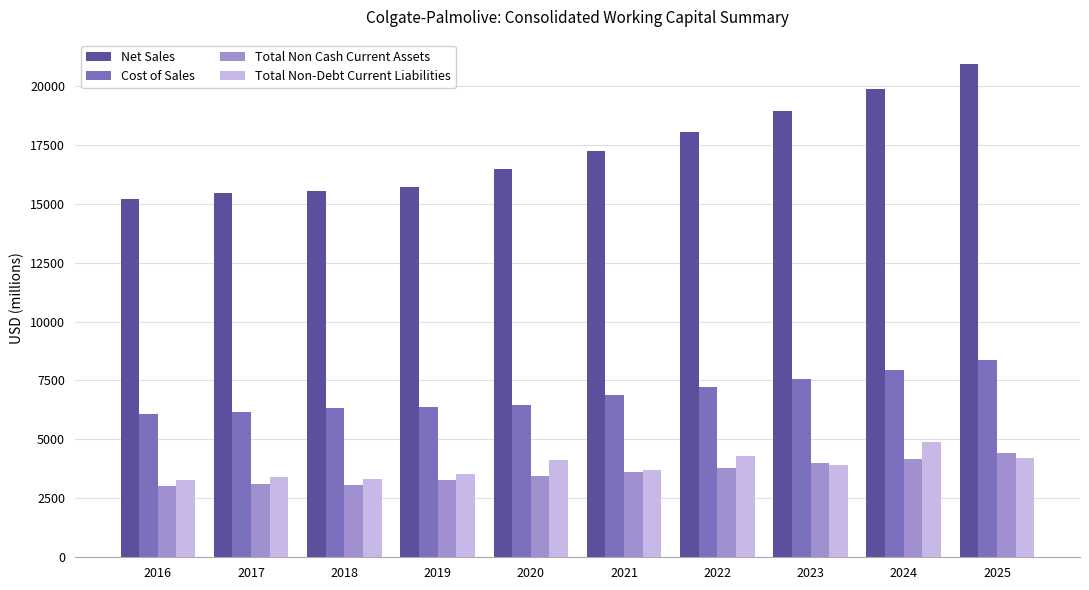

Which series has the largest range (max minus min)?

Net Sales